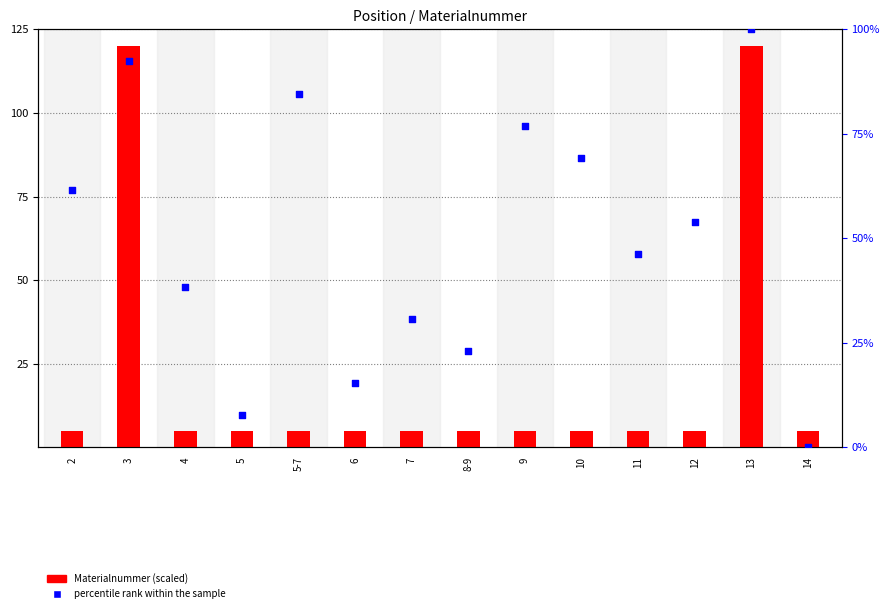

Which series contains the lowest Y value?

percentile rank within the sample